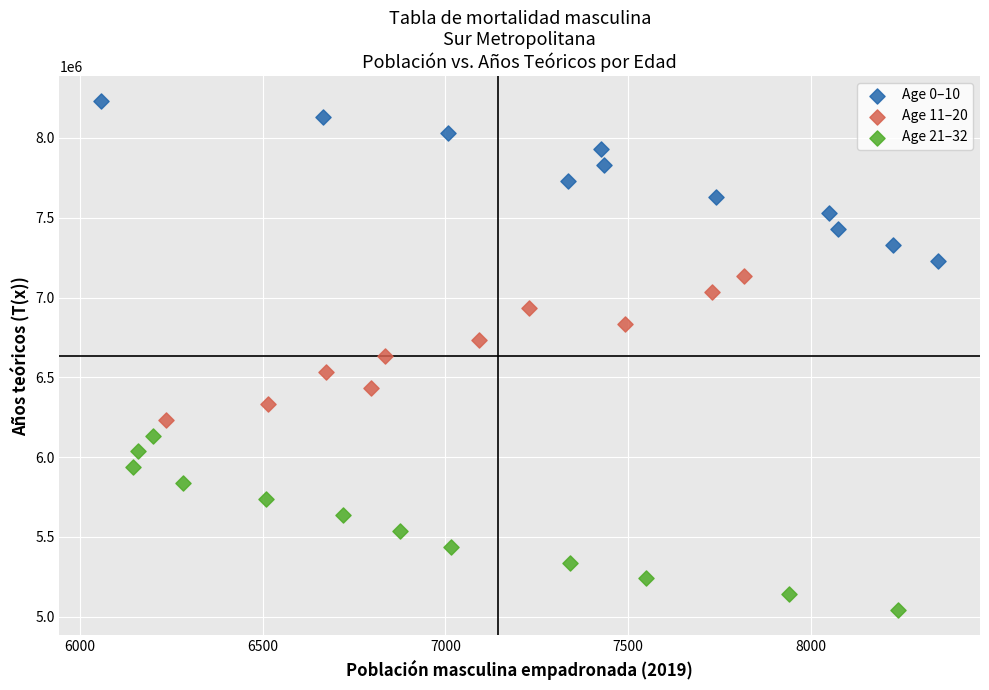

What are all the series names shown in the legend?

Age 0–10, Age 11–20, Age 21–32